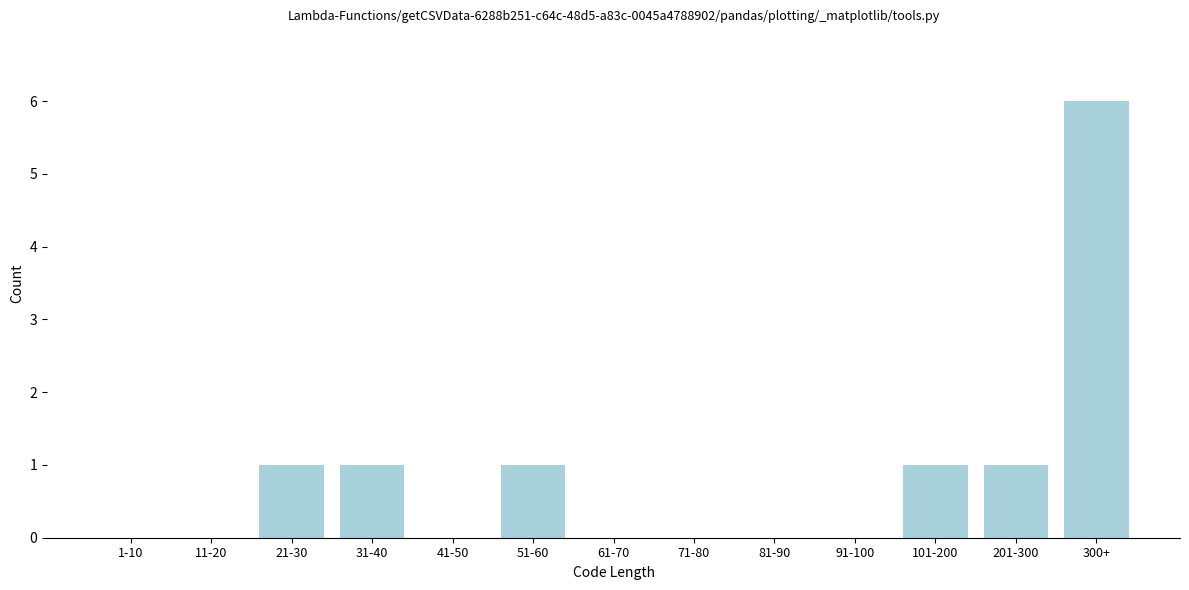

Reading left to right, list all the values displayed in this chart.

1-10=0	11-20=0	21-30=1	31-40=1	41-50=0	51-60=1	61-70=0	71-80=0	81-90=0	91-100=0	101-200=1	201-300=1	300+=6